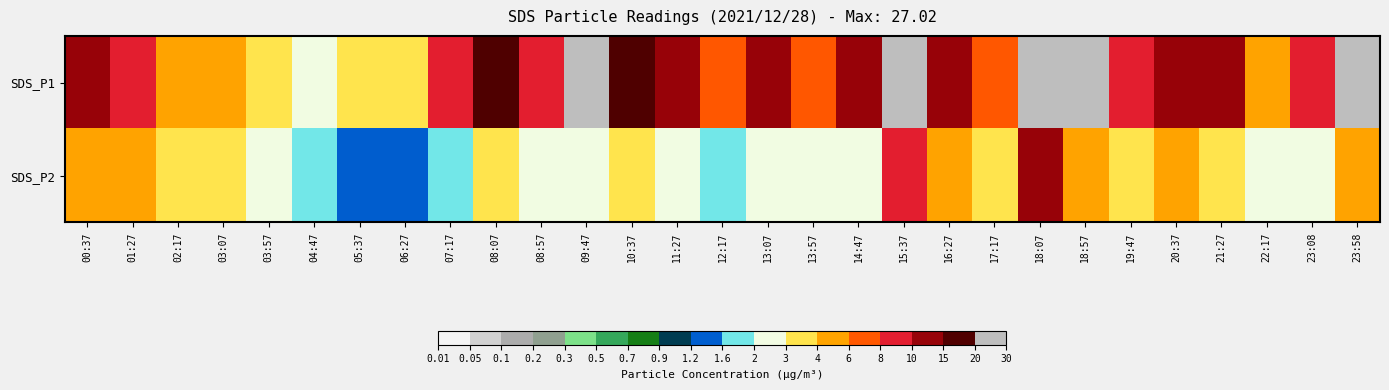

Between 00:37 and 21:27, which series saw the biggest shift?

SDS_P2